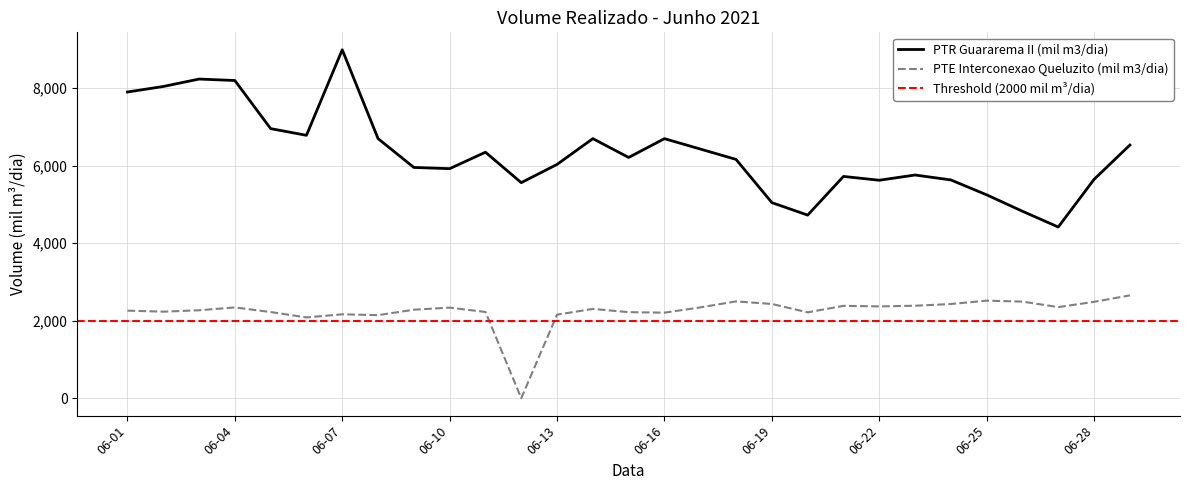

The value of PTE Interconexao Queluzito (mil m3/dia) at 2021-06-08 is 2142.3. True or false?

True